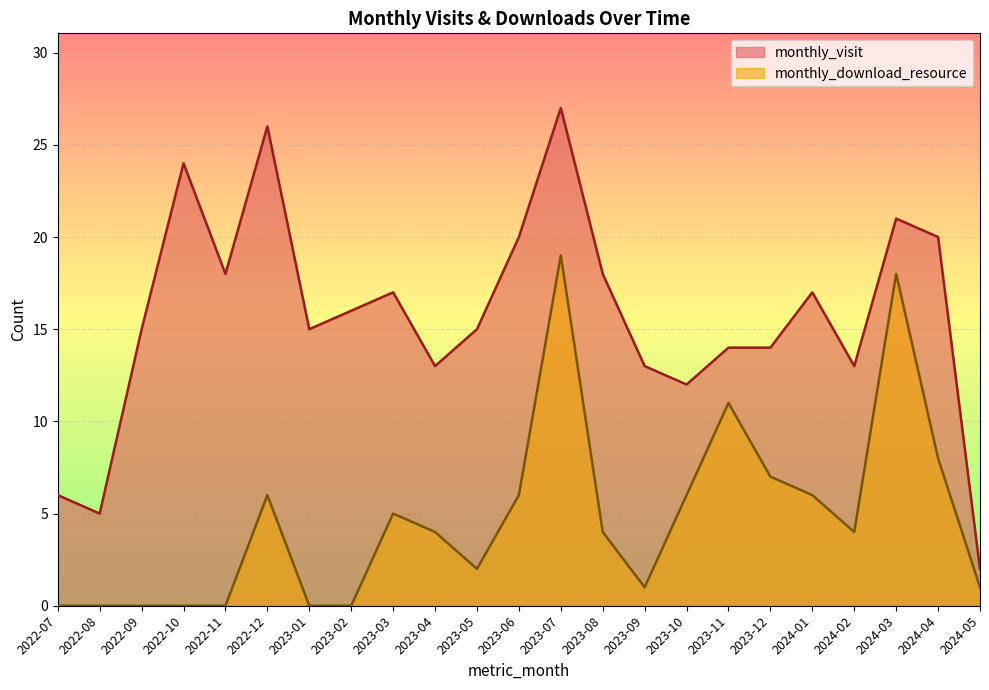

How many lines are shown in the chart?

2